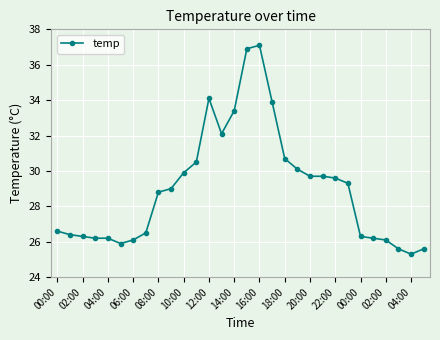

What is the value of the 30th point from the left?

25.6